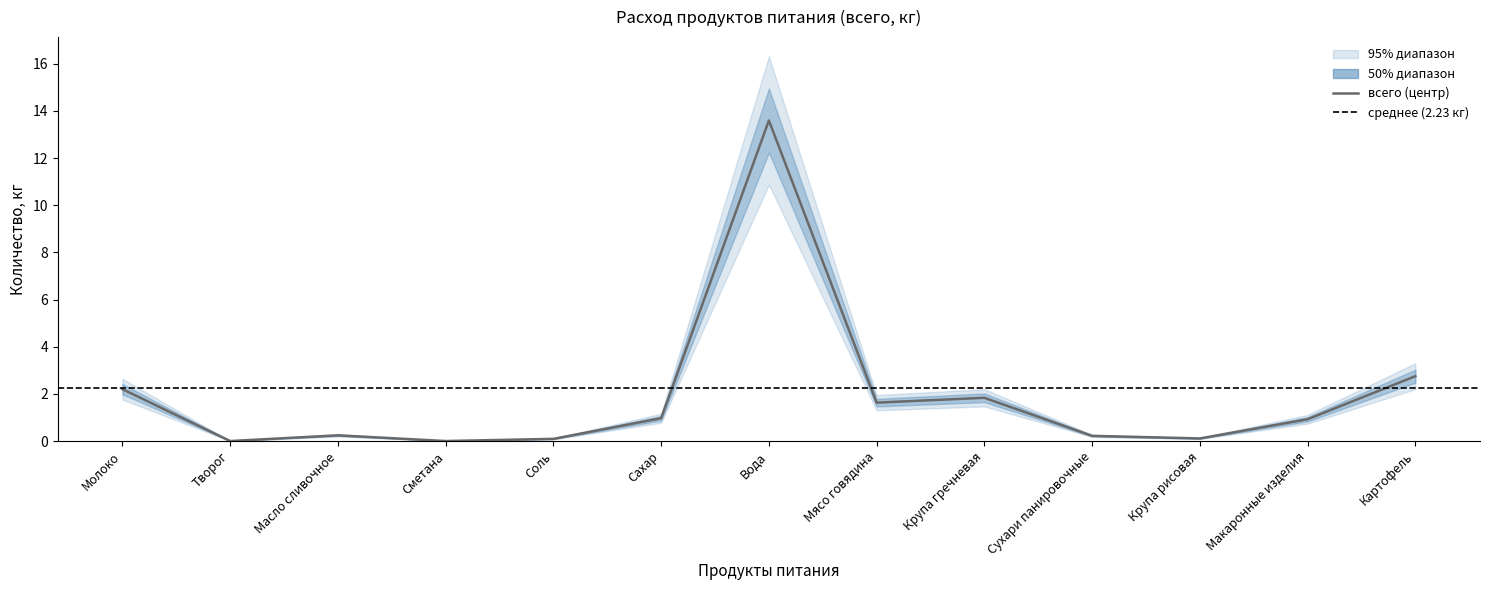

Which series has the largest range (max minus min)?

верхняя граница (95%)